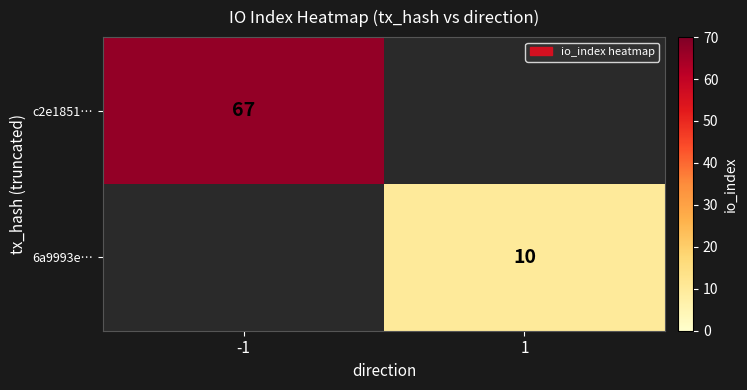

Which has a higher value, 1 or -1?

-1